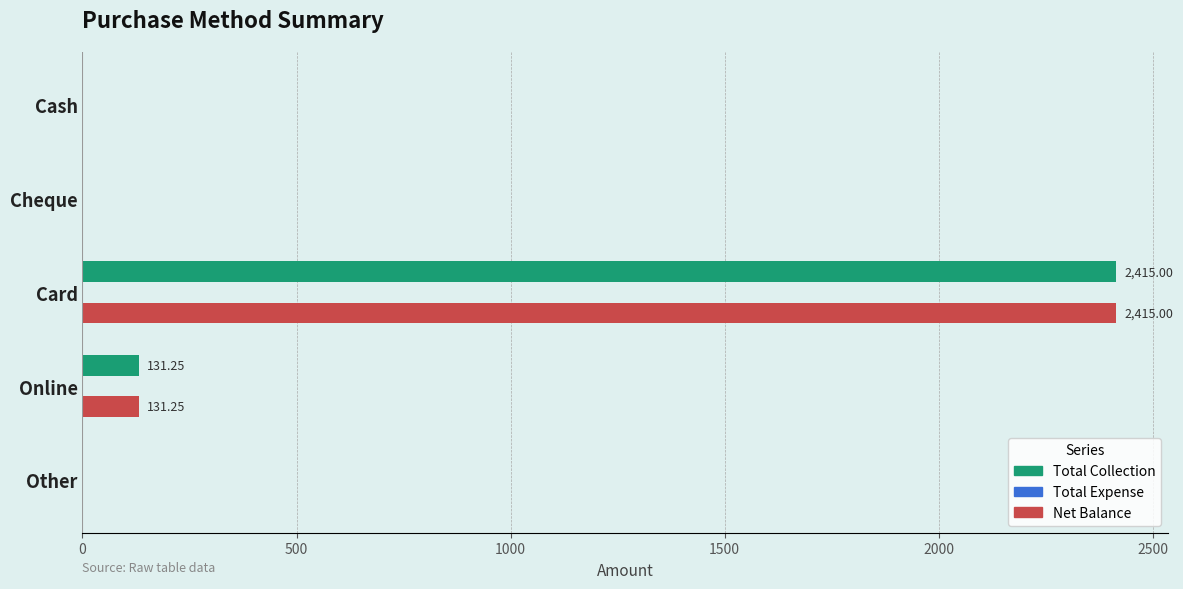

What is the total value across all series at Card?

4830.0